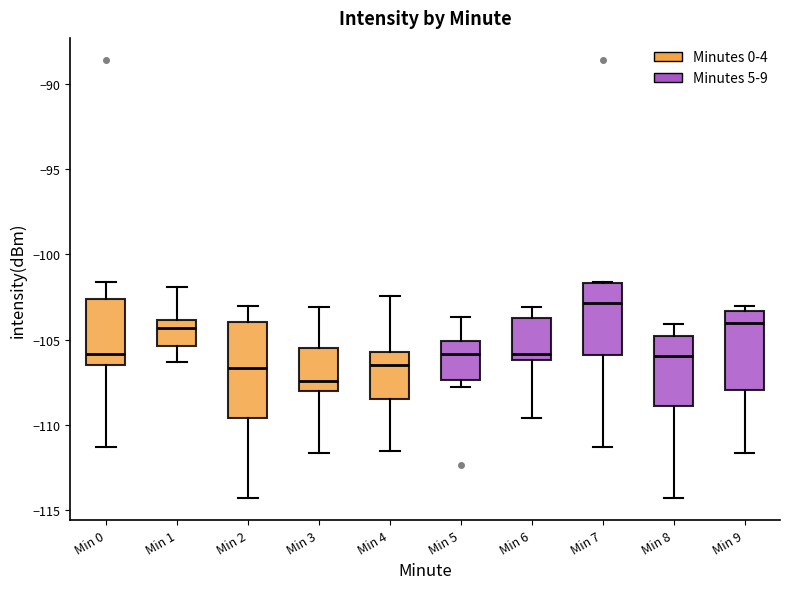

Where does the lower whisker of the box for Min 4 end on the y-axis? The values are not printed on the chart, so give them approximately, as read against the axis.

-111.5